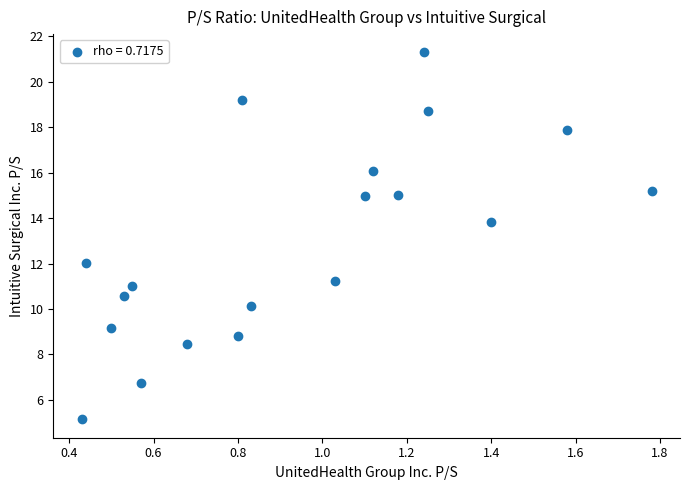

What Y value in the scatter plot is closest to 13?

13.8